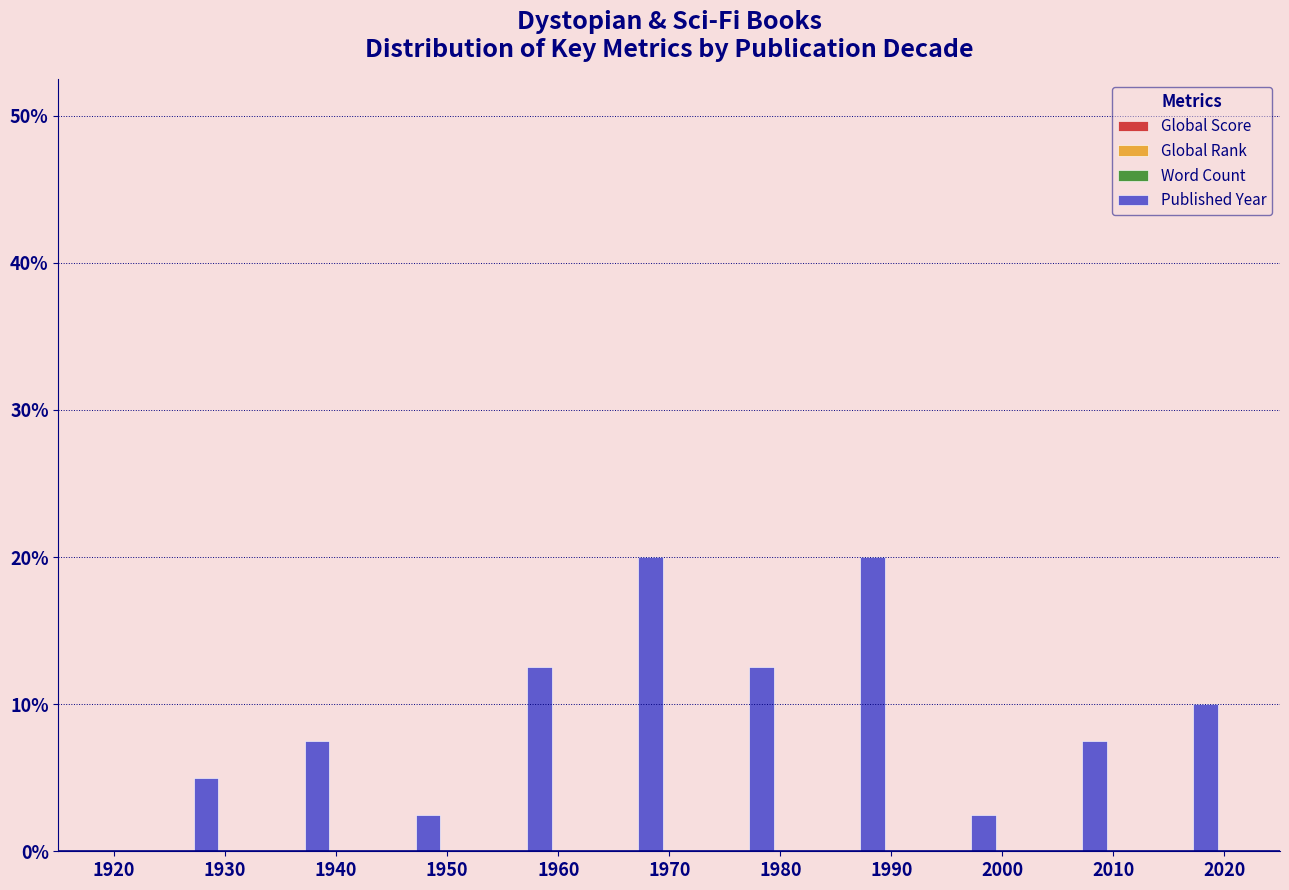

Reading left to right, what are all the values shown in this chart?

1930=5.0	1940=7.5	1950=2.5	1960=12.5	1970=20.0	1980=12.5	1990=20.0	2000=2.5	2010=7.5	2020=10.0